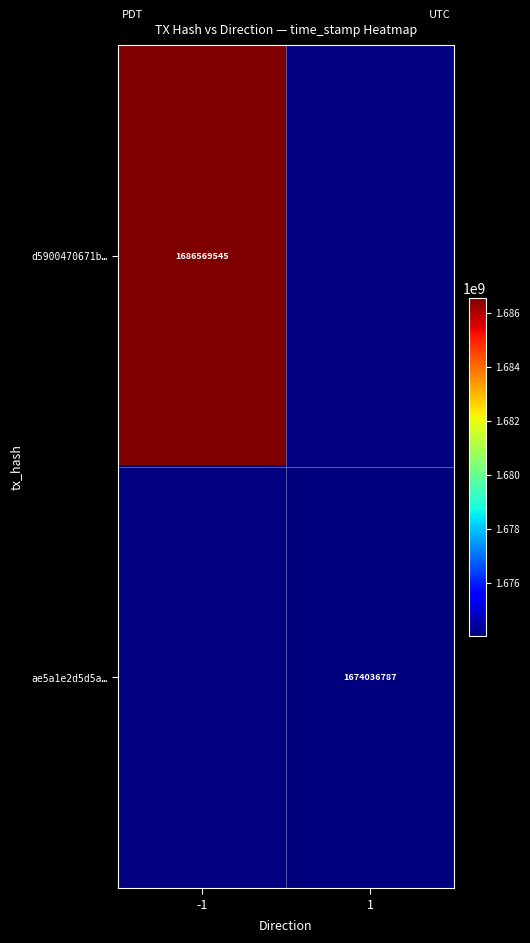

The value of ae5a1e2d5d5a… at 1 is 953057674. True or false?

False